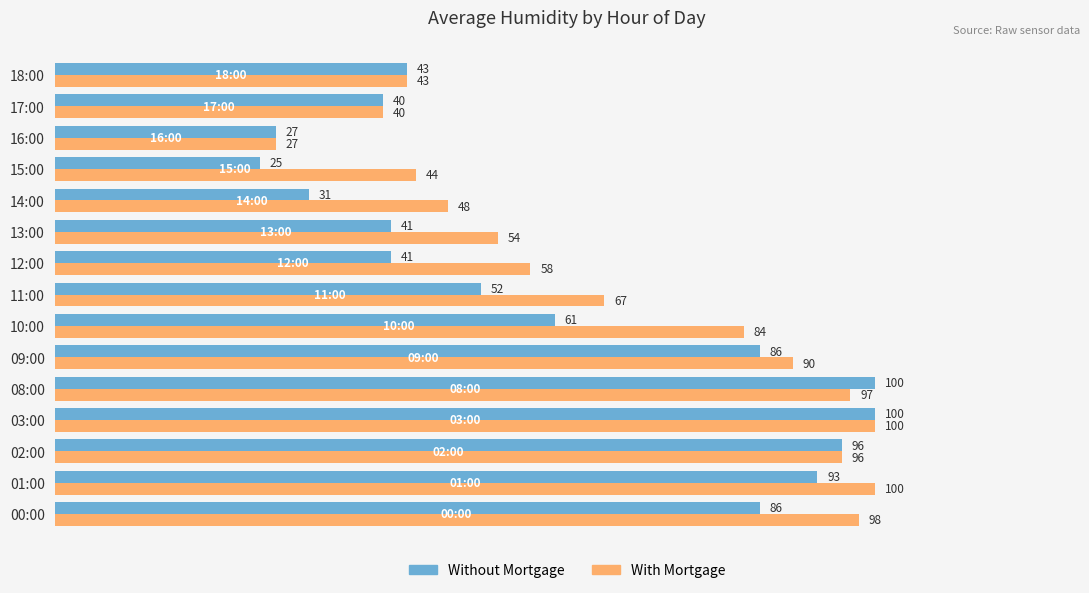

At how many categories does at least one series exceed 69?

7